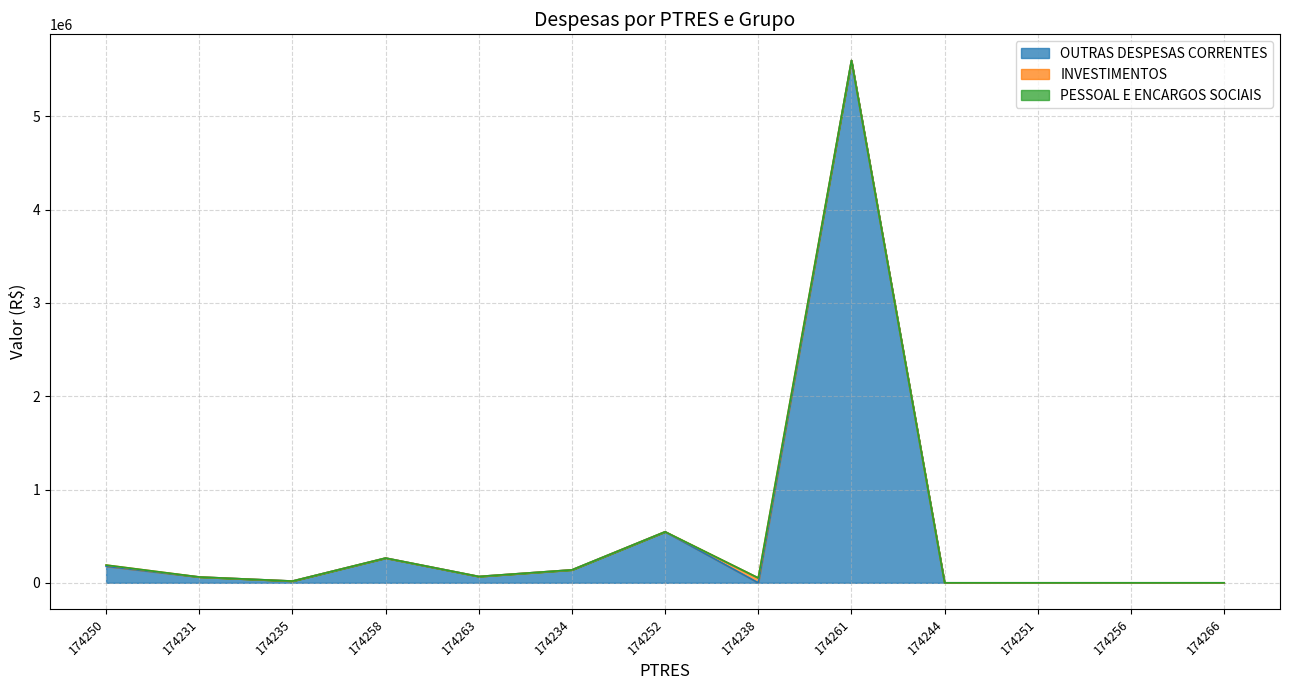

At which category is the sum across all series the highest?

174261